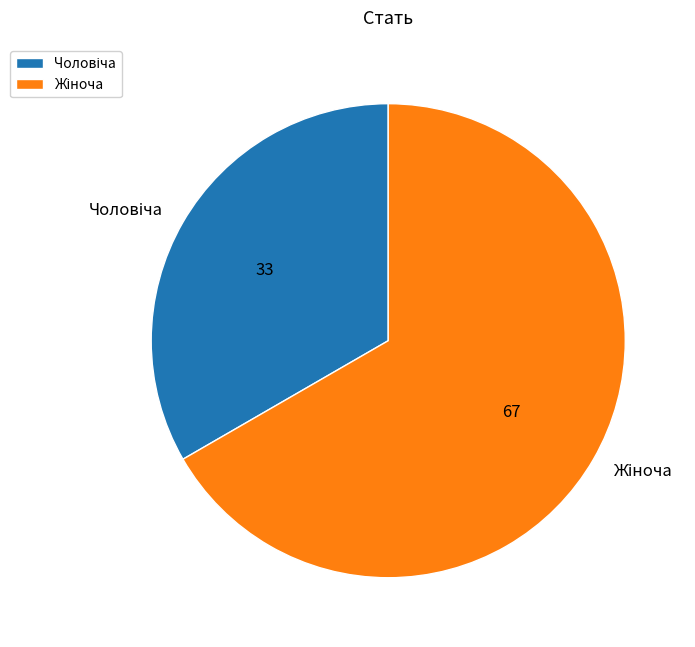

Is there a majority slice in this chart?

Yes